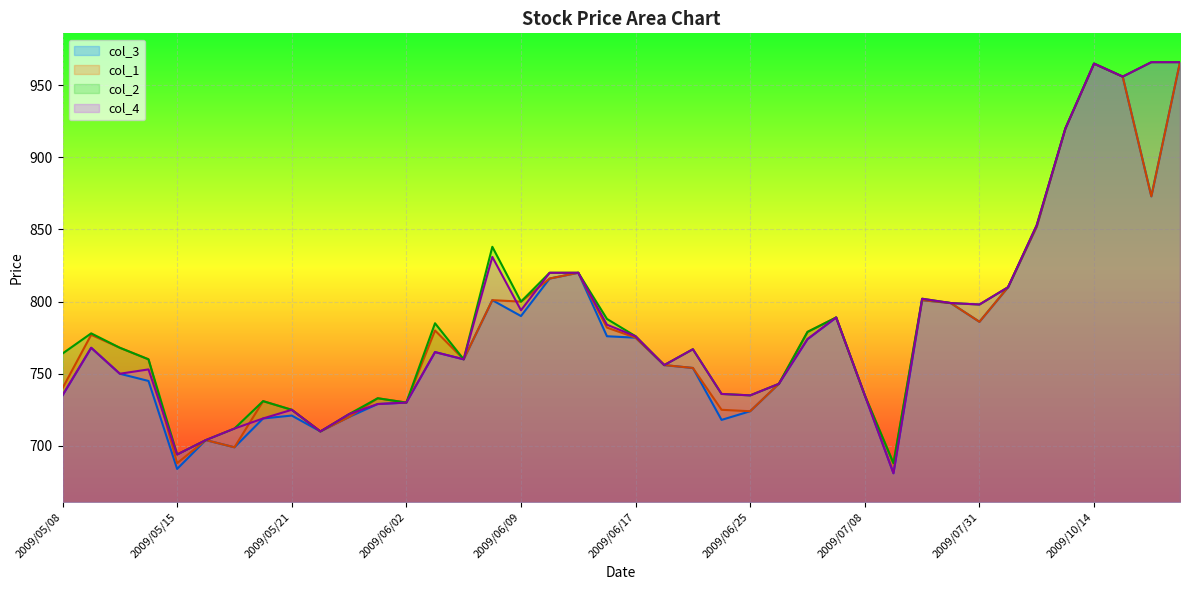

At 2009/05/21, list the series in order from largest to smallest.

col_1, col_2, col_4, col_3